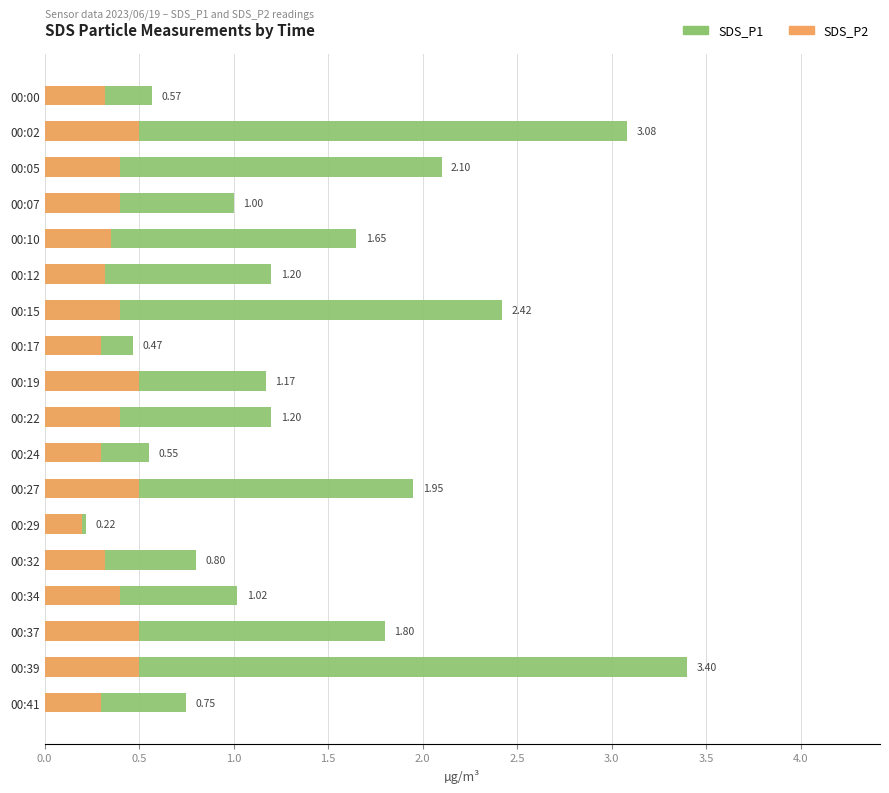

True or false: SDS_P1 has a value of 3.4 at 00:39.

True